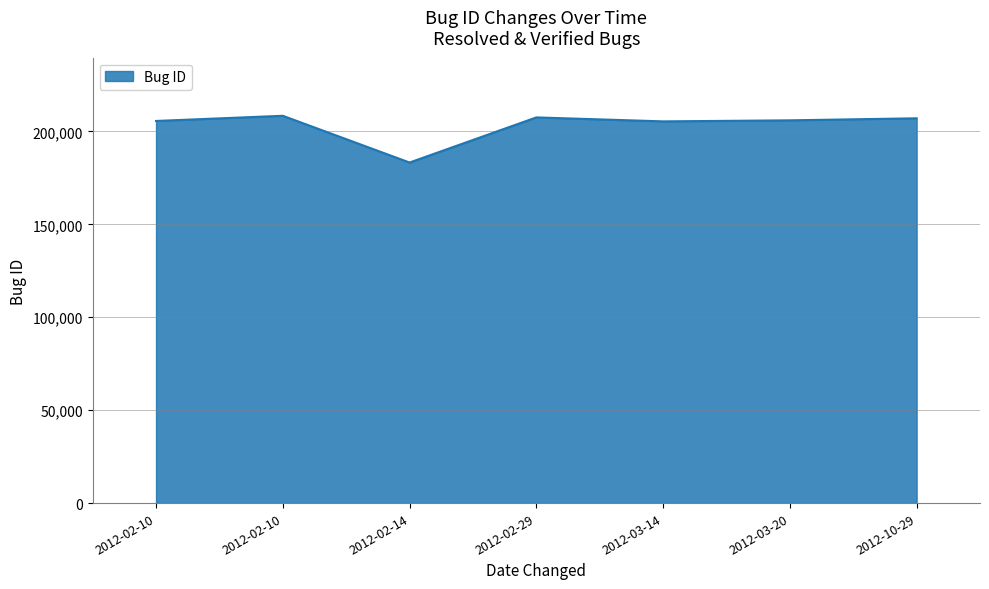

How many values are below 205997?

3